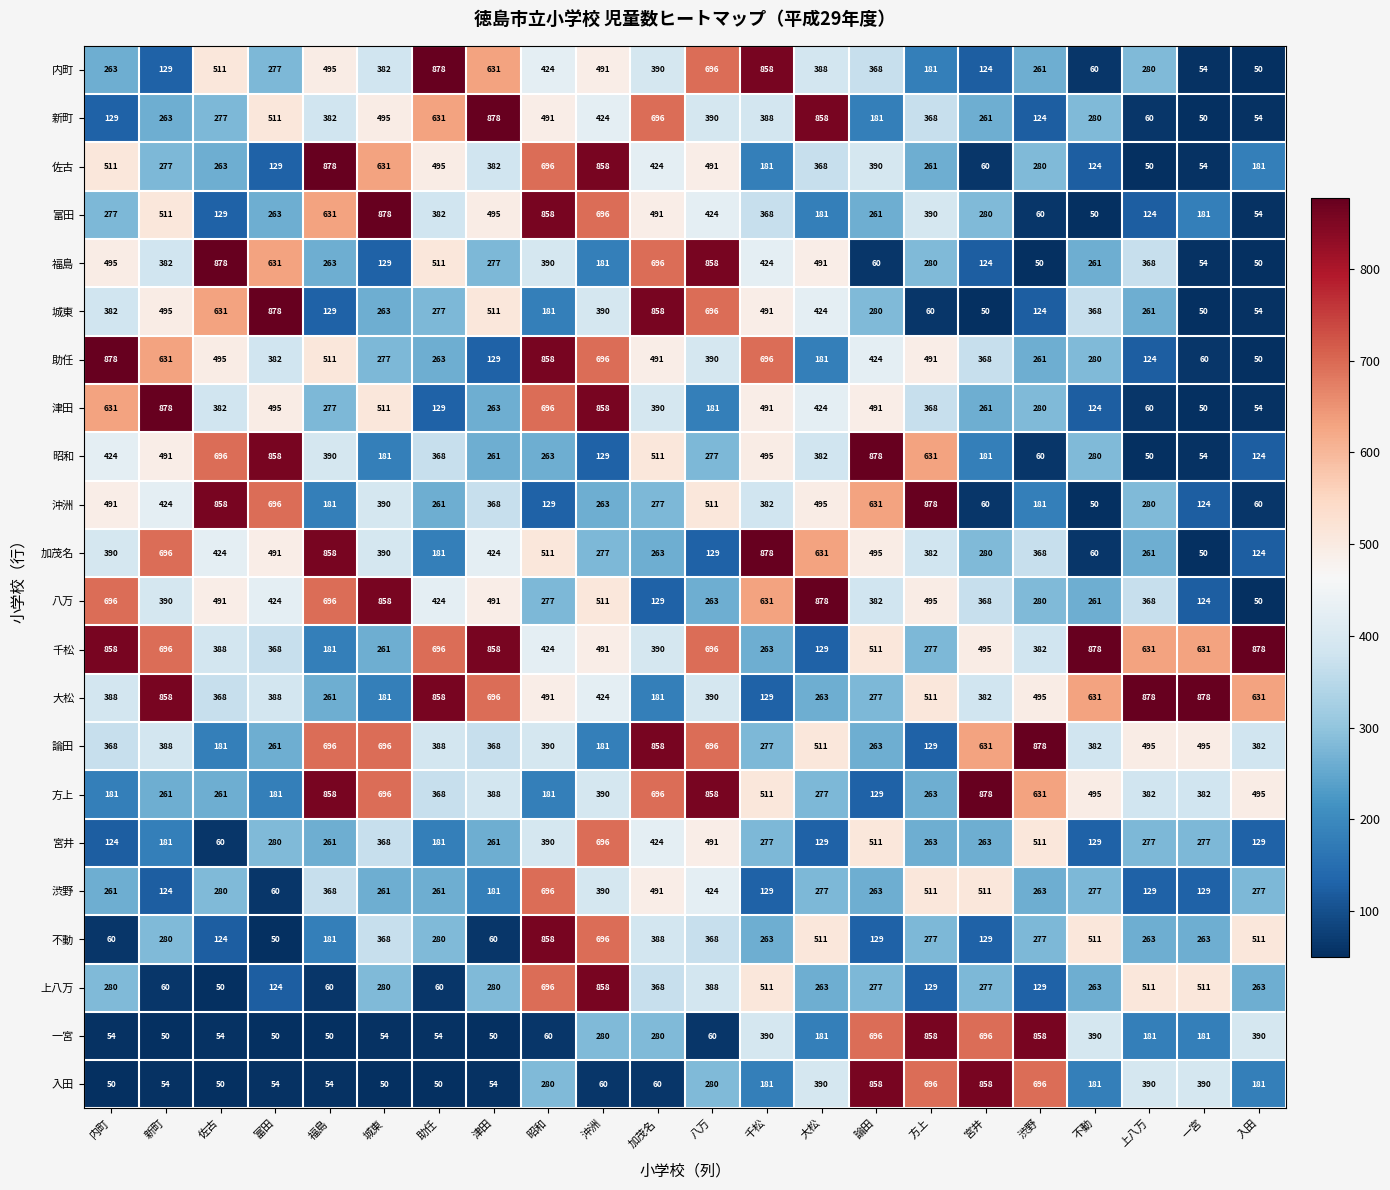

How many values in the 富田 series are below 368?

11